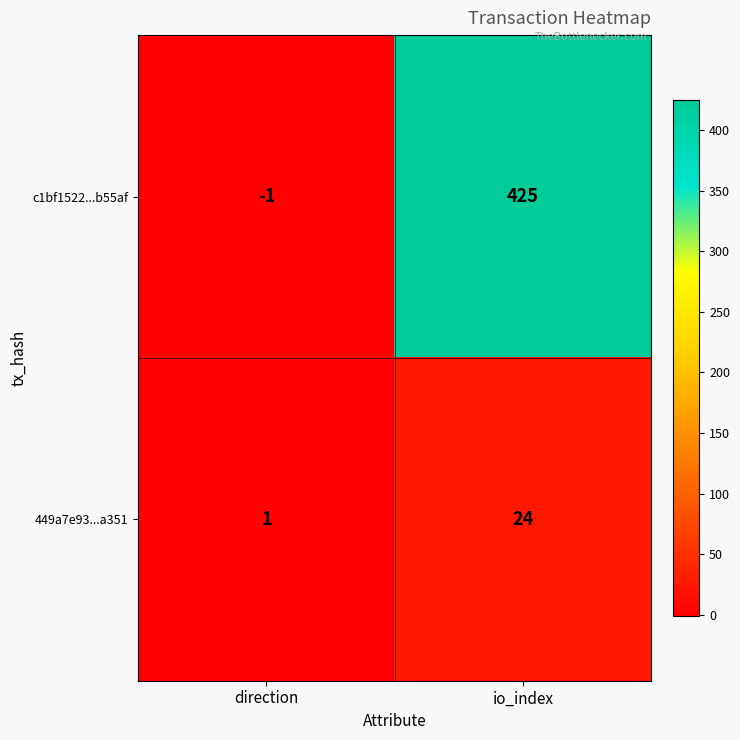

Reading left to right, transcribe all the data shown in this chart.

c1bf1522...b55af: direction=-1	io_index=425
449a7e93...a351: direction=1	io_index=24